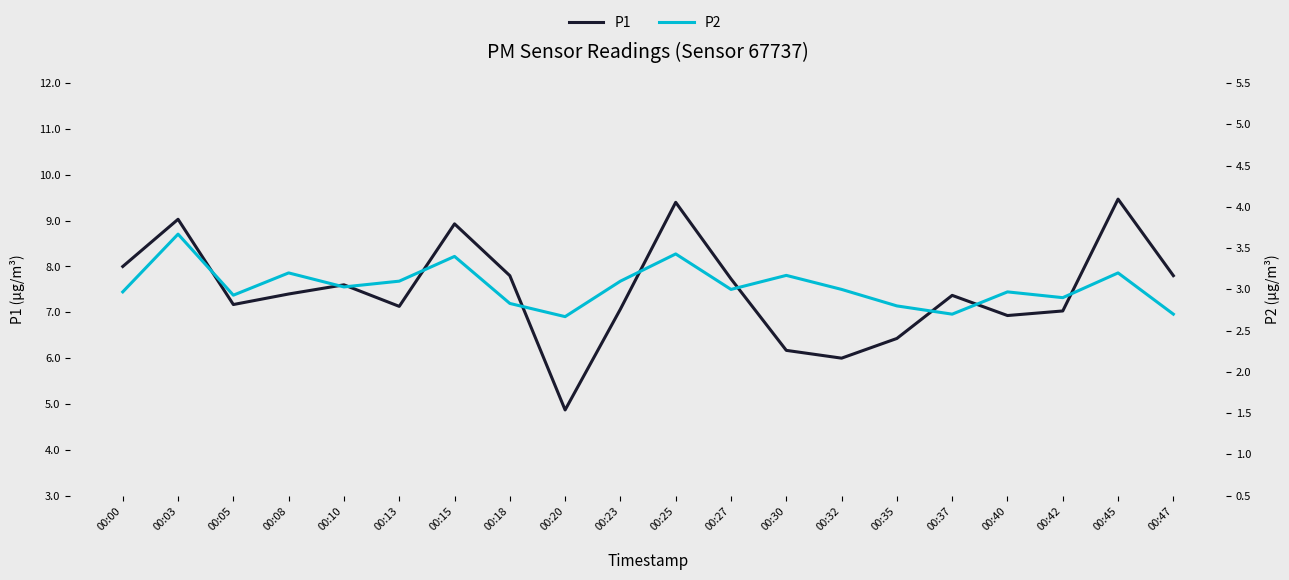

In P1, how many points are lower than both neighbors (excluding endpoints)?

5